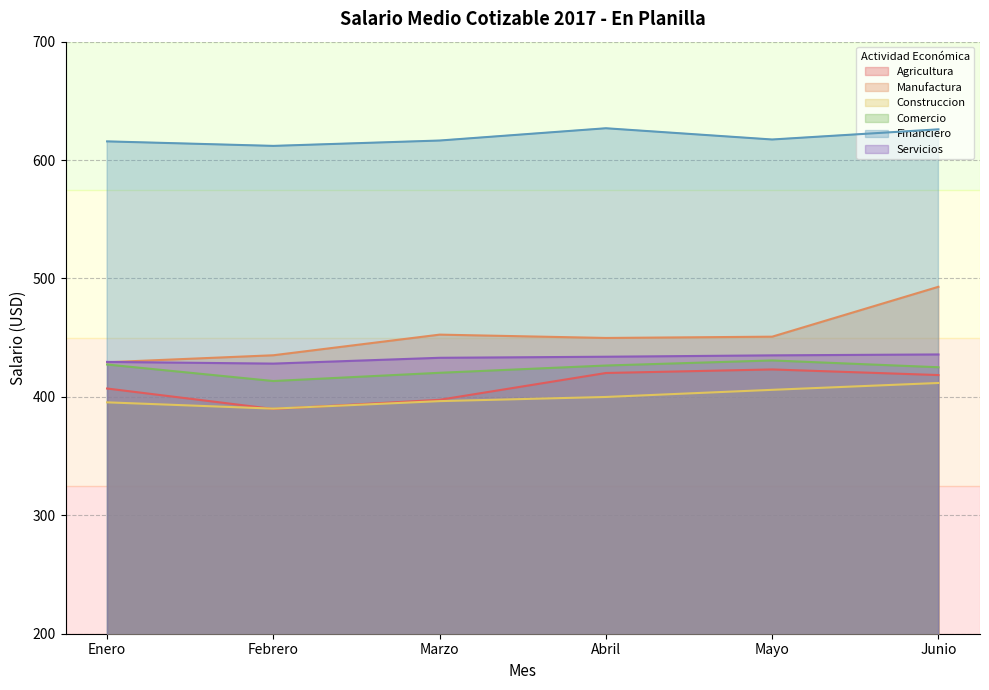

What position from the right is Mayo?

2